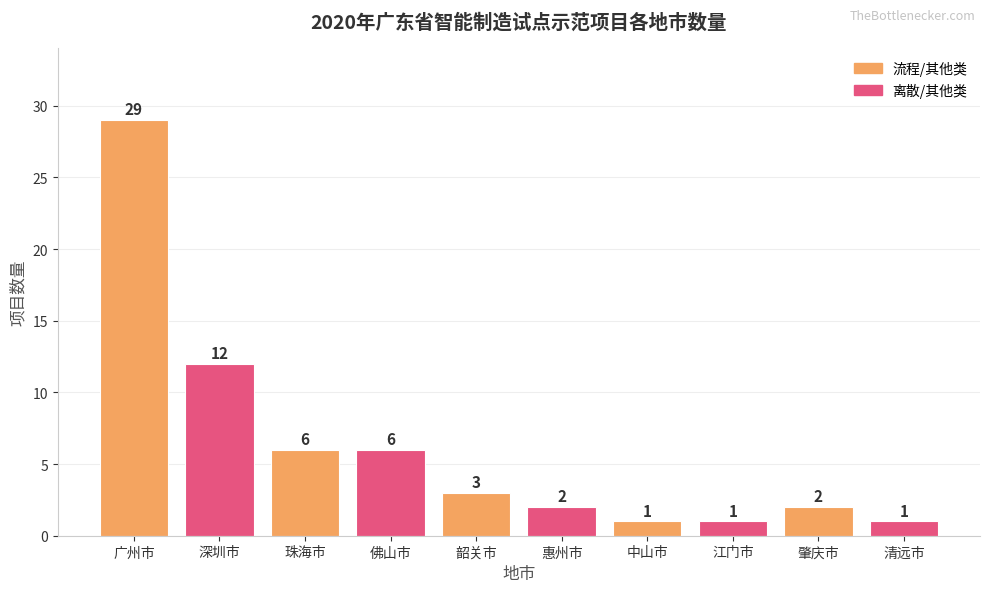

At which label does the data first exceed 3?

广州市